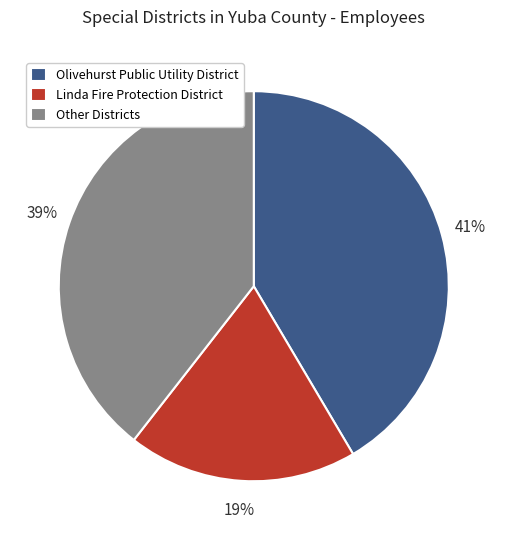

True or false: Linda Fire Protection District accounts for 6% of the total.

False